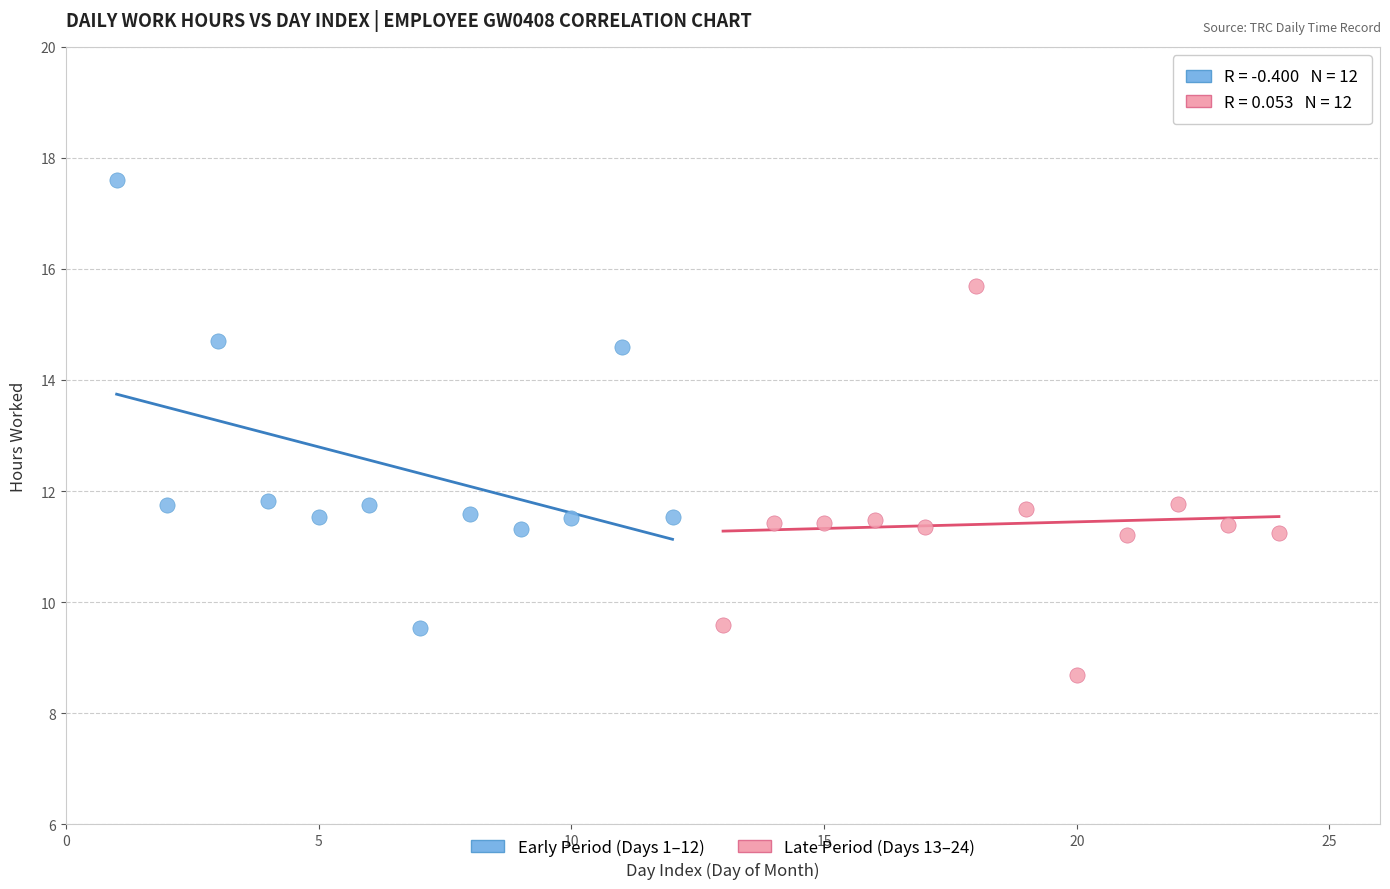

Which series reaches the minimum Y coordinate?

Late Period (Days 13–24)